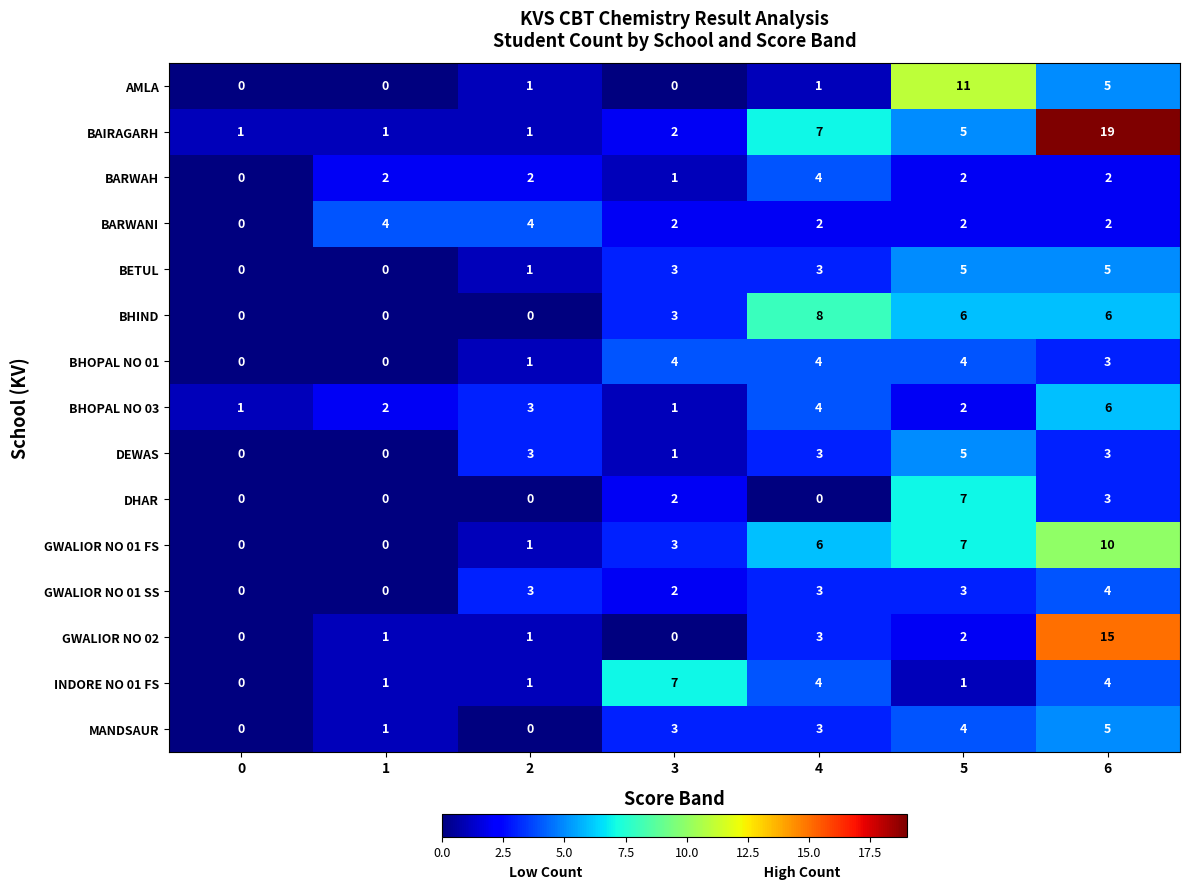

Where is BAIRAGARH nearest to the value 10?

4